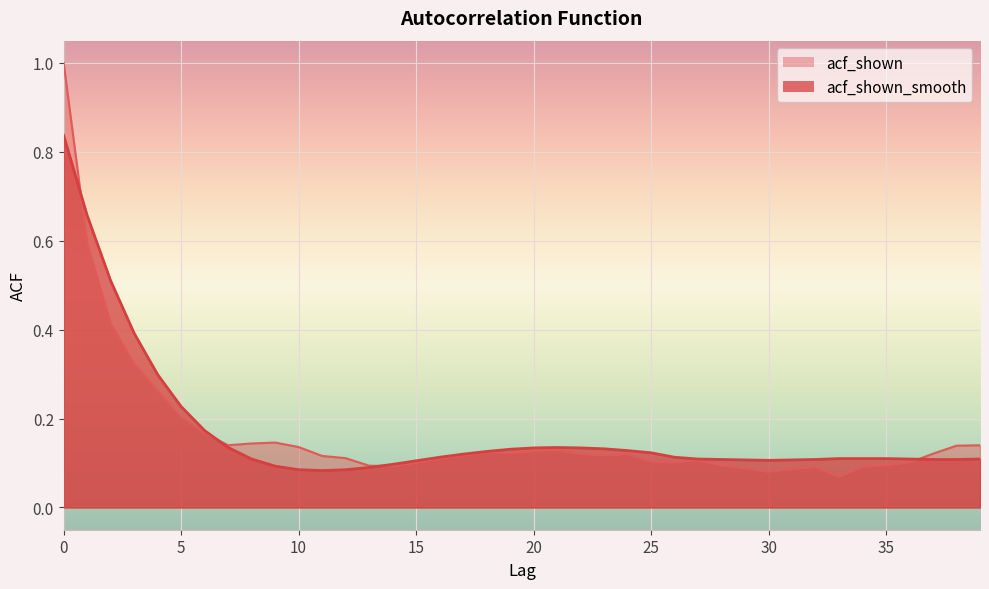

How many lines are shown in the chart?

2